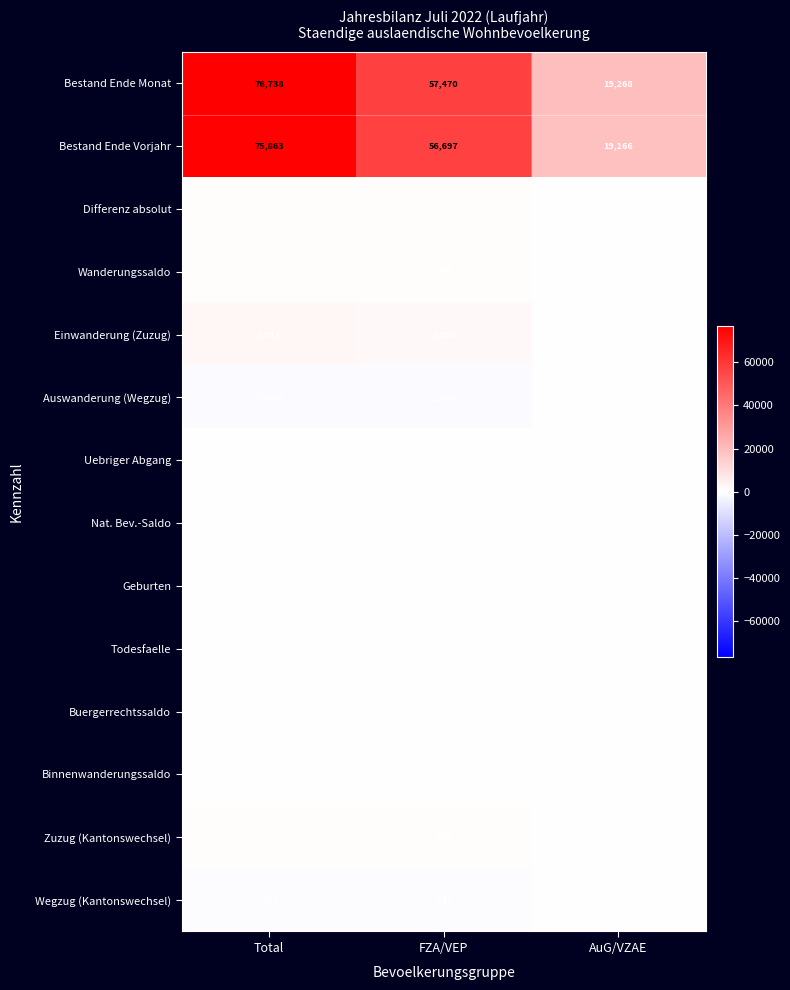

Where is Wegzug (Kantonswechsel) nearest to the value -580?

FZA/VEP